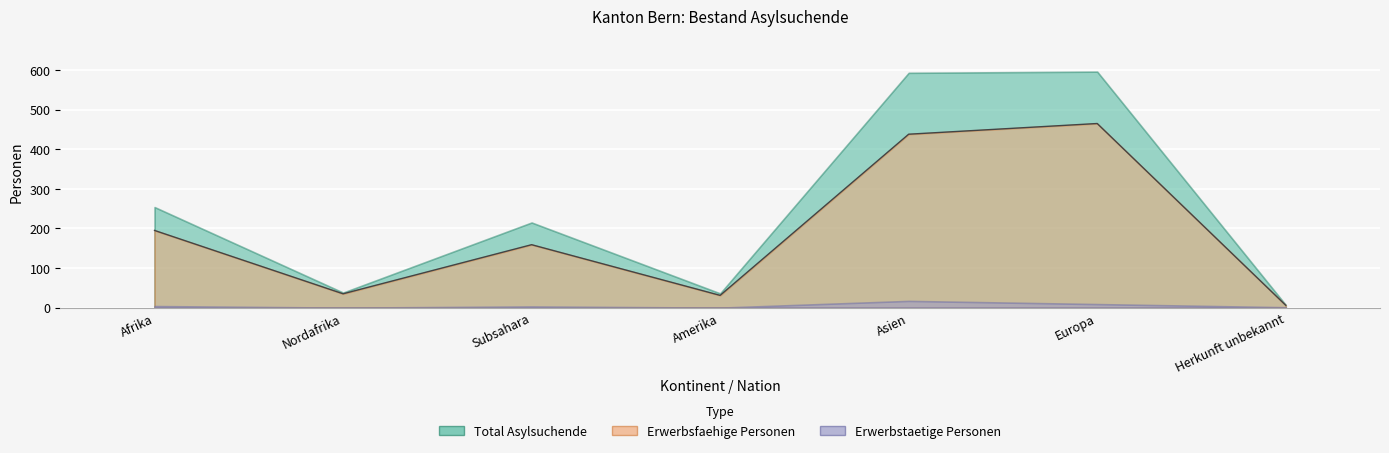

How many lines are shown in the chart?

3